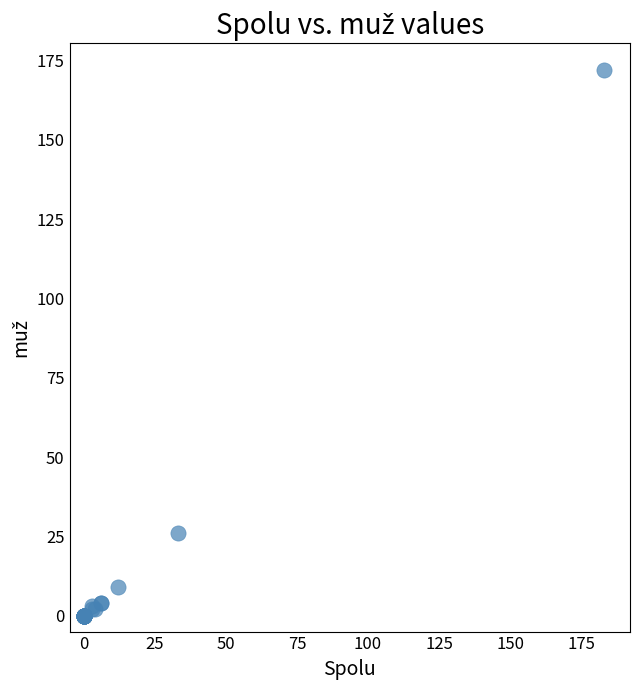

What Y value in the scatter plot is closest to 86?

26